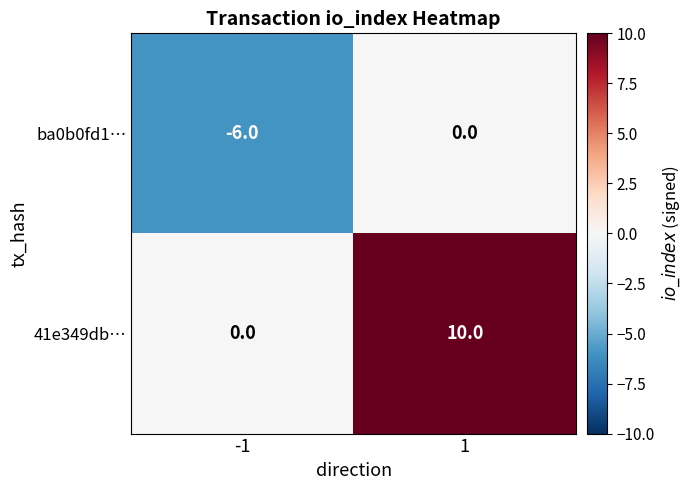

At how many categories does at least one series exceed 1?

1